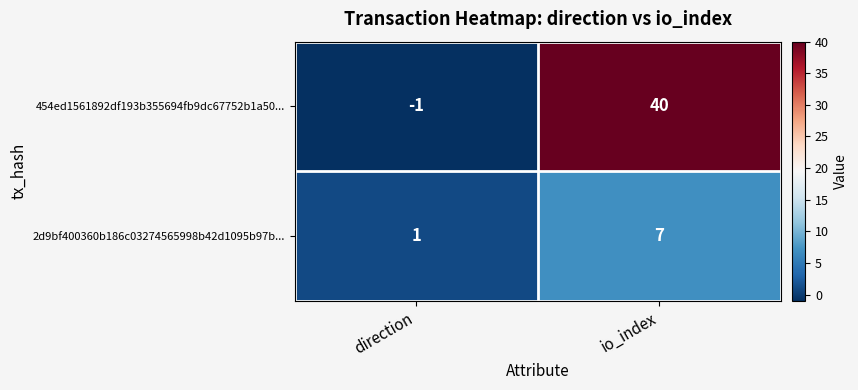

Which series has the largest total across all categories?

454ed1561892df193b355694fb9dc67752b1a50...